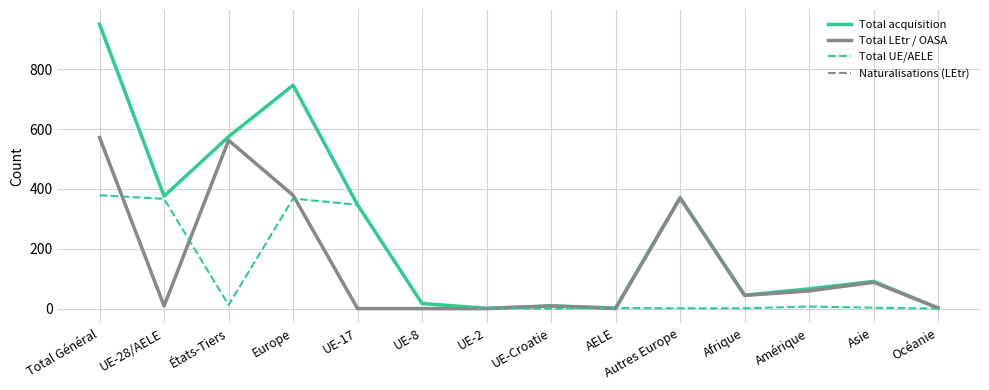

Which series changed the most between Total Général and UE-8?

Total acquisition